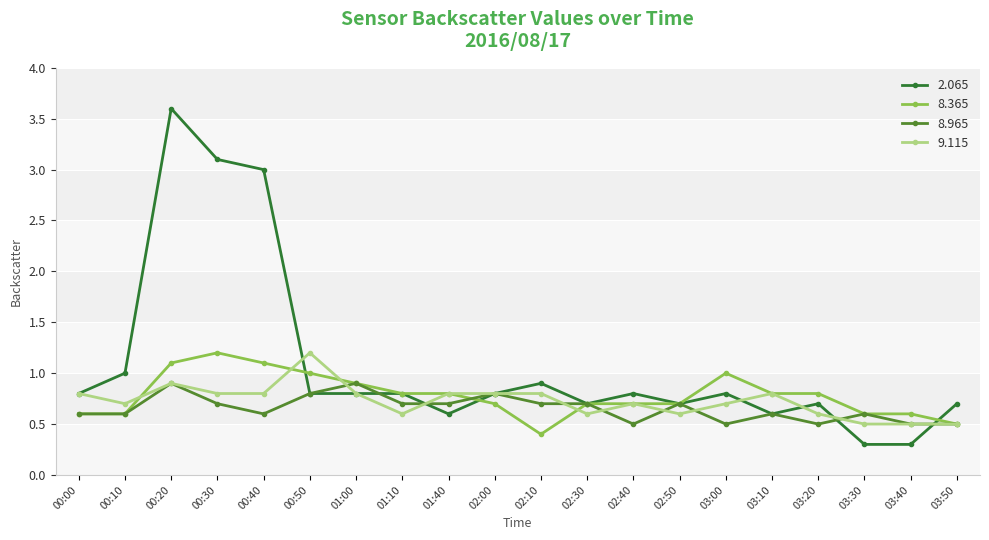

True or false: 2.065 has more than 2 interior local peaks.

True